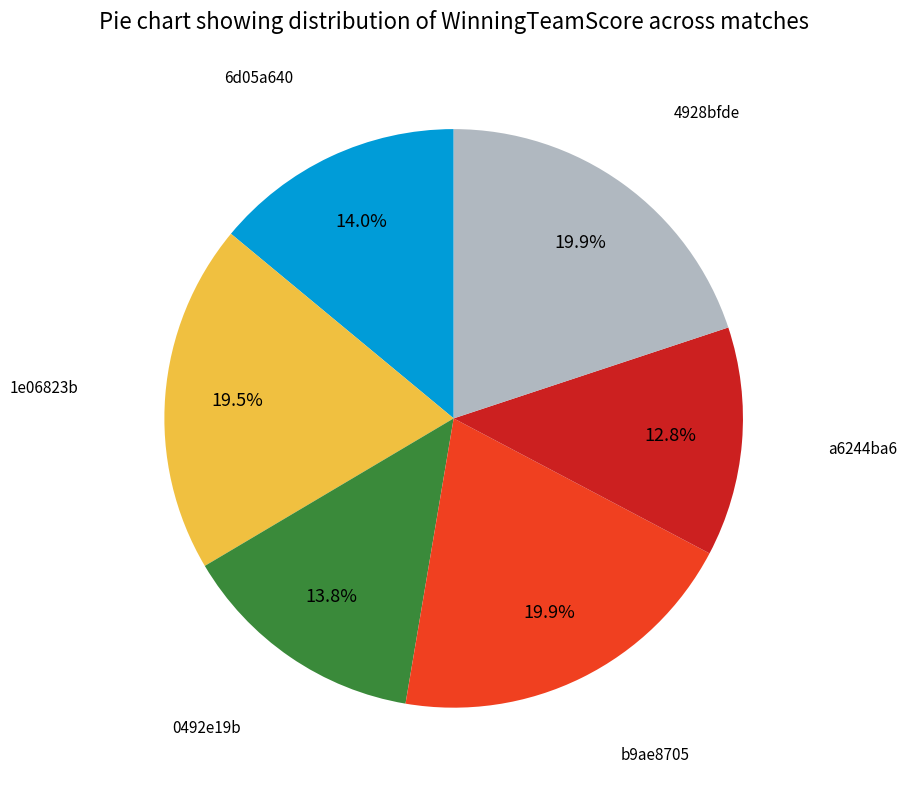

Is there a majority slice in this chart?

No